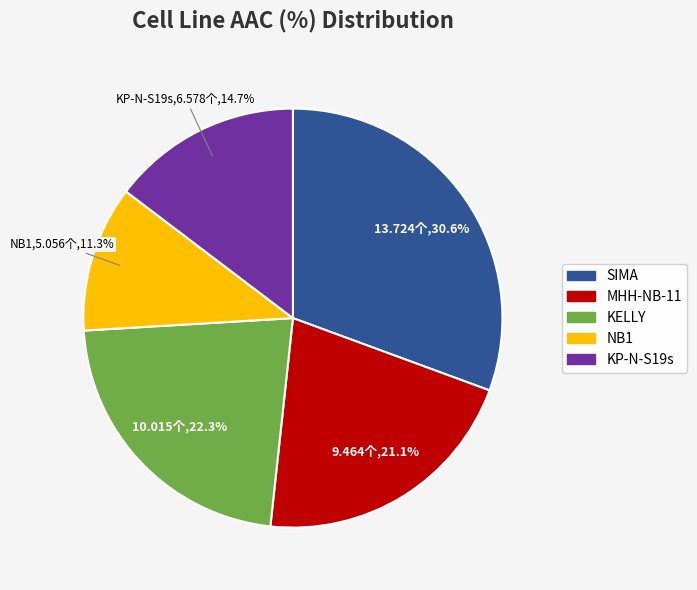

Is it true that SIMA is 37% of the pie?

False